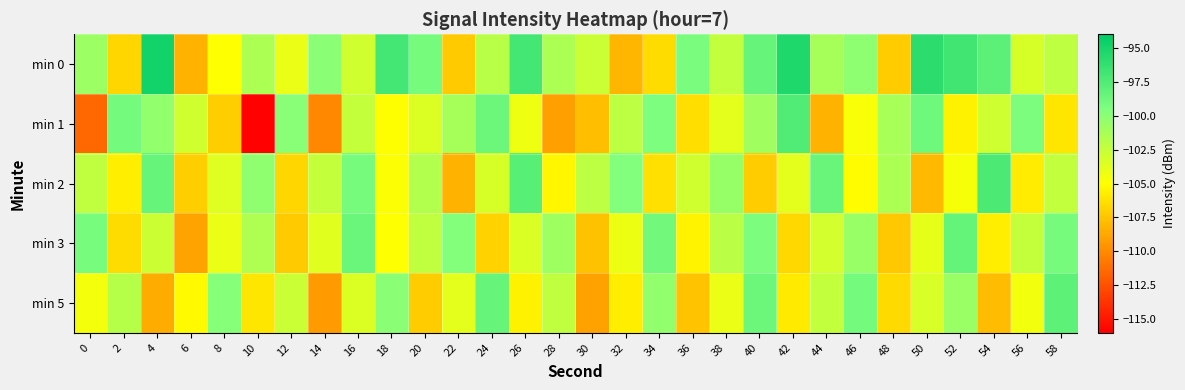

List the series in order of their peak value, lowest first.

min 3, min 5, min 1, min 2, min 0